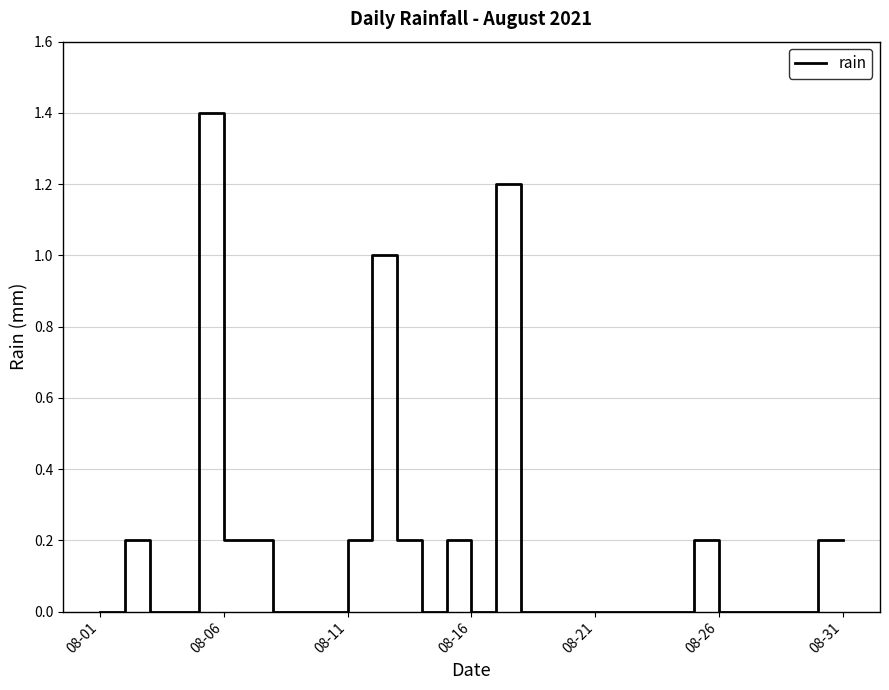

What is the maximum value shown in the chart?

1.4